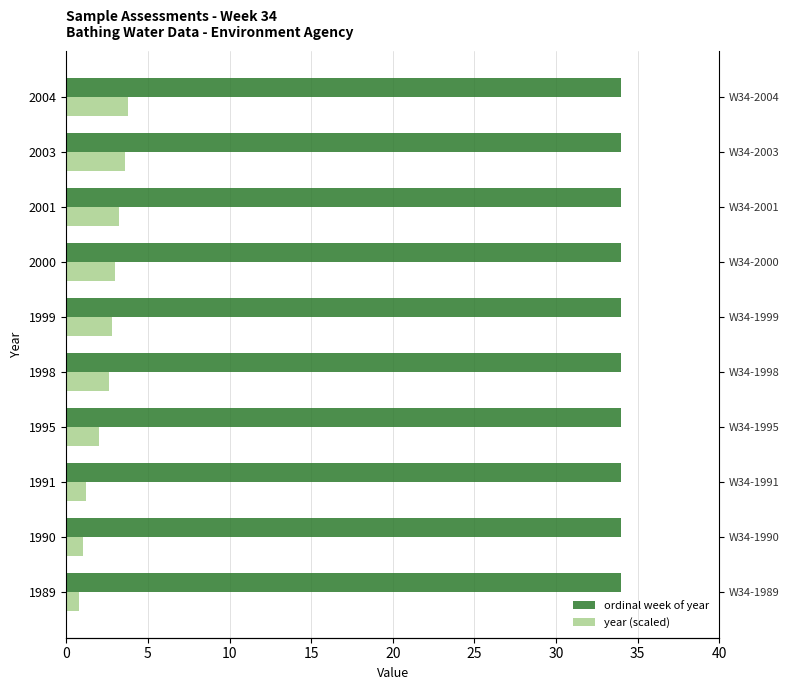

Which series has the widest spread of values?

year (scaled)